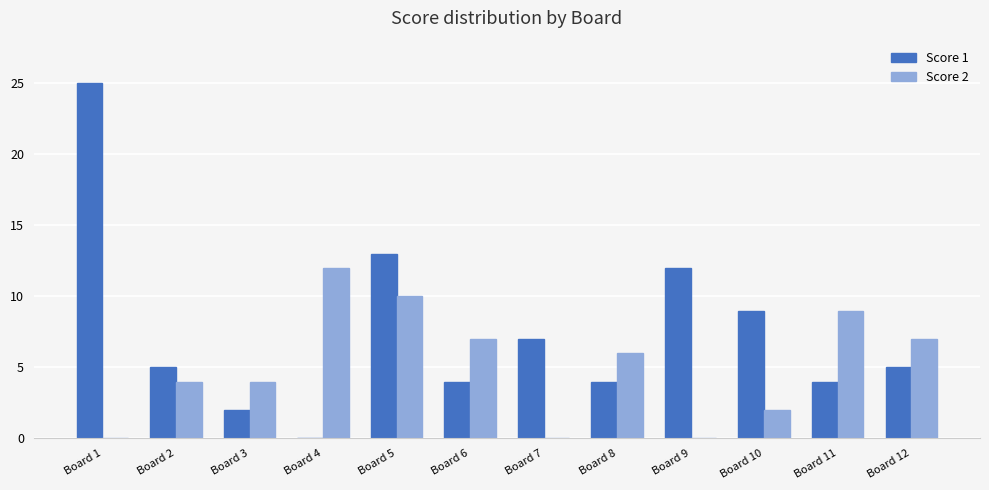

Which series has the largest total across all categories?

Score 1